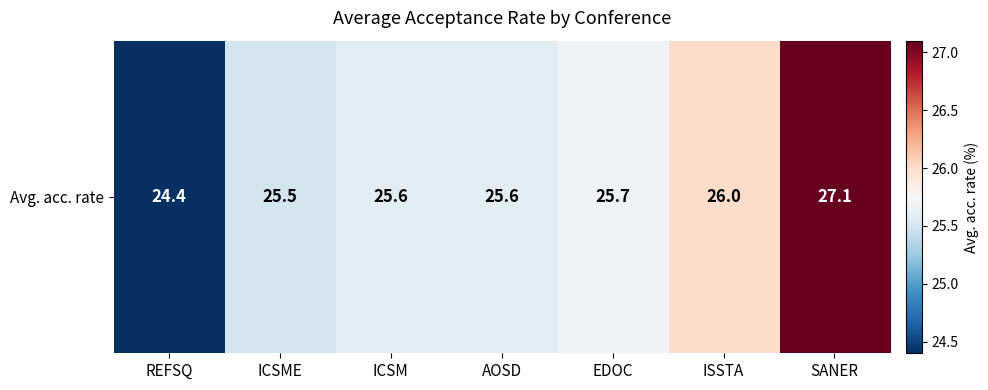

Reading left to right, transcribe all the data shown in this chart.

REFSQ=24.4	ICSME=25.5	ICSM=25.6	AOSD=25.6	EDOC=25.7	ISSTA=26.0	SANER=27.1